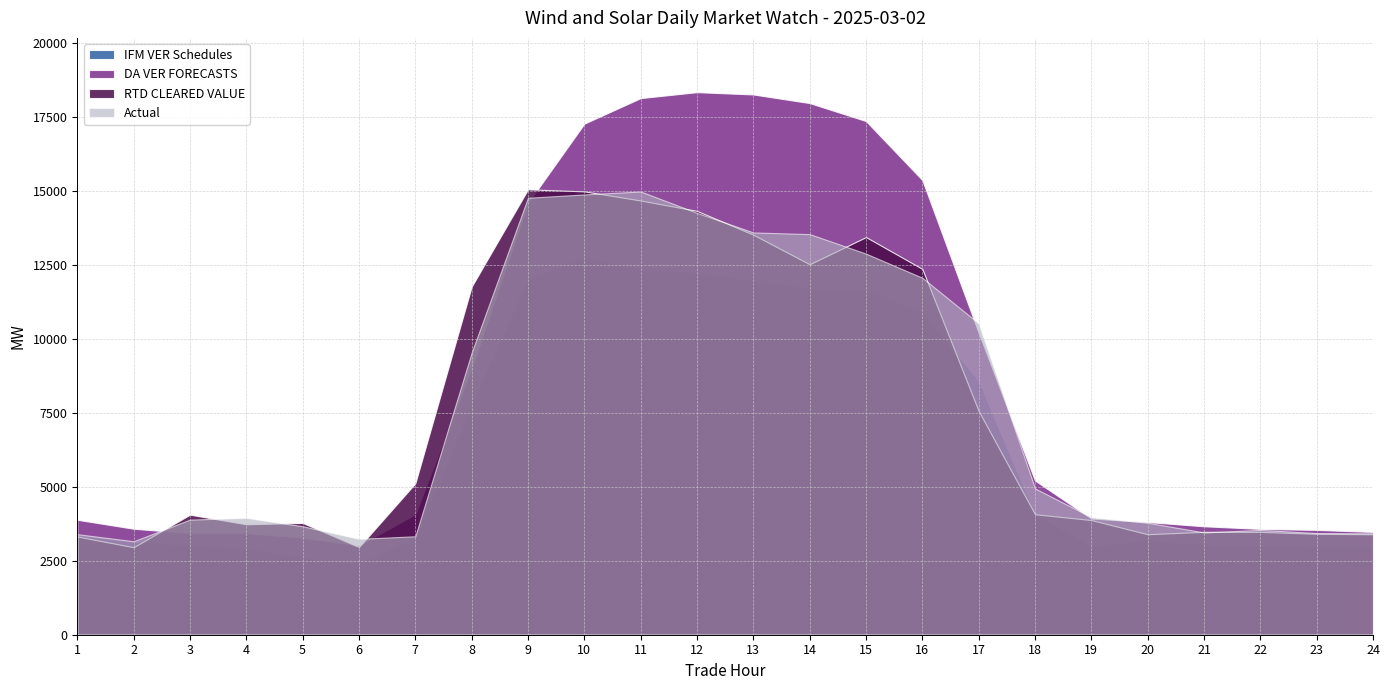

Which series has the largest total across all categories?

DA VER FORECASTS